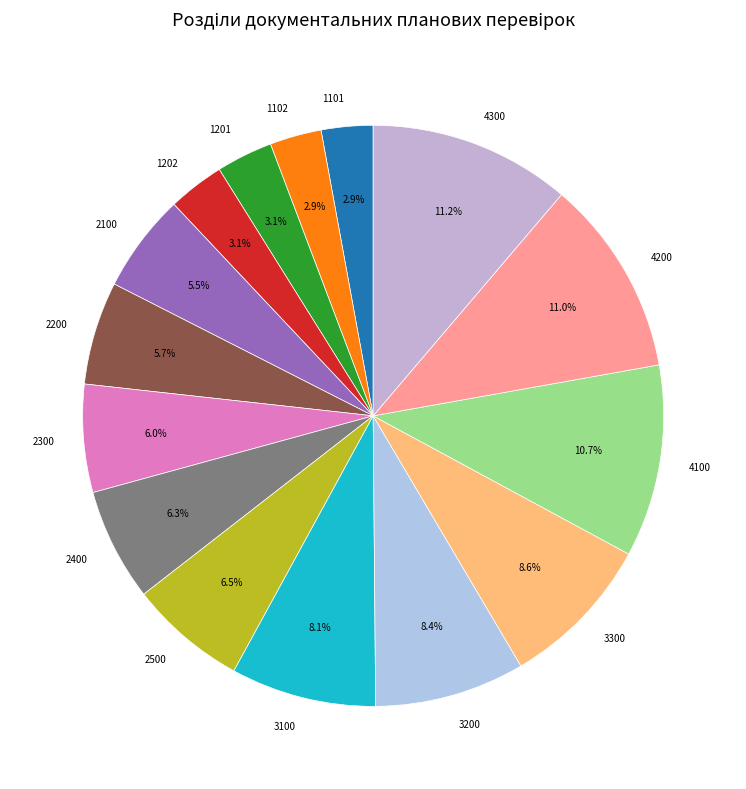

Approximately how many times larger is the value at 4200 compared to 3100?

1.4